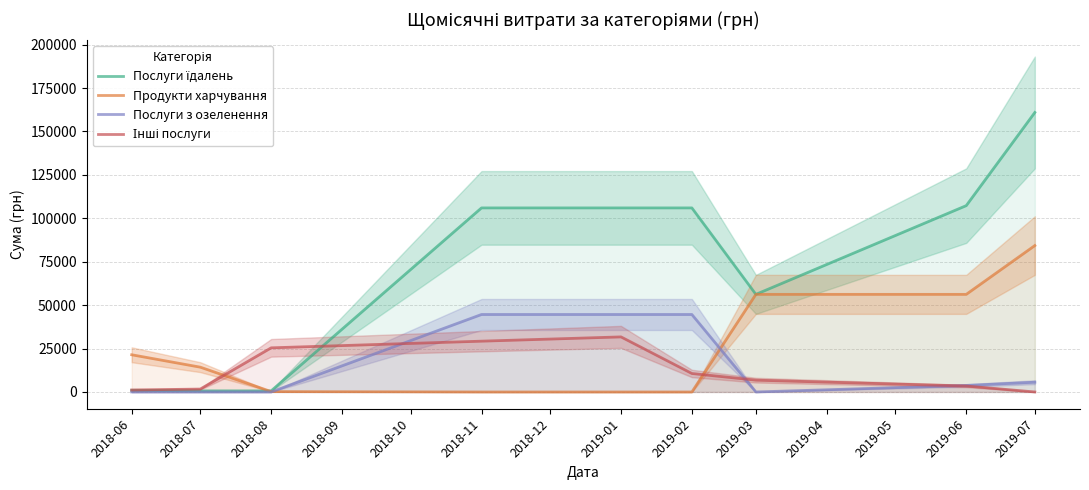

Rank the series at 2019-01 from highest to lowest value.

Послуги їдалень, Послуги з озеленення, Інші послуги, Продукти харчування